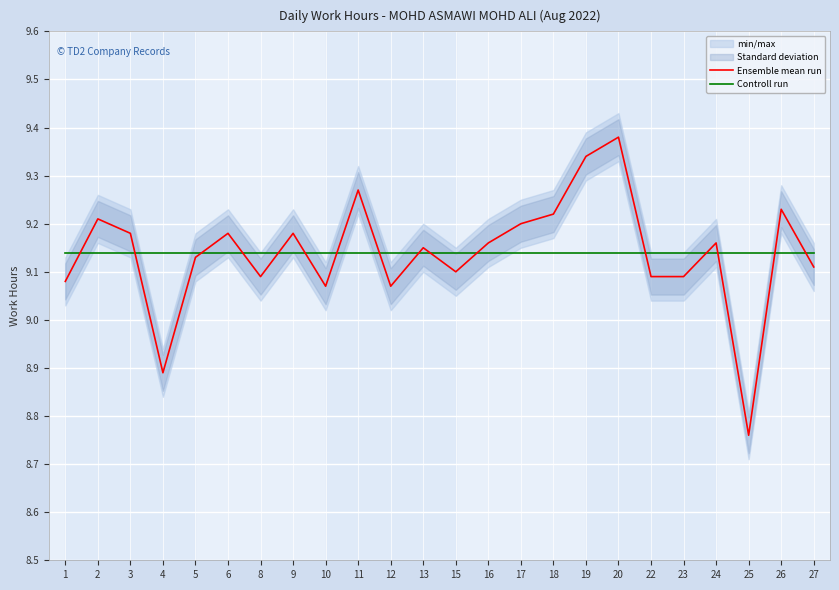

Is the value of Ensemble mean run at 13 greater than the value of Controll run at 20?

Yes